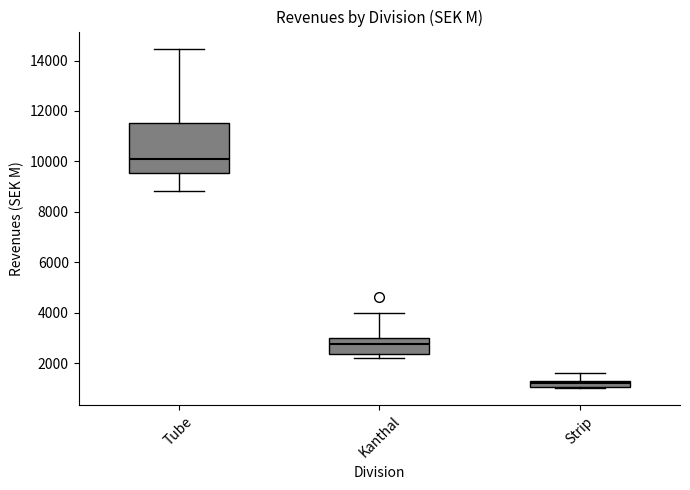

Which box has the lowest median line?

Strip